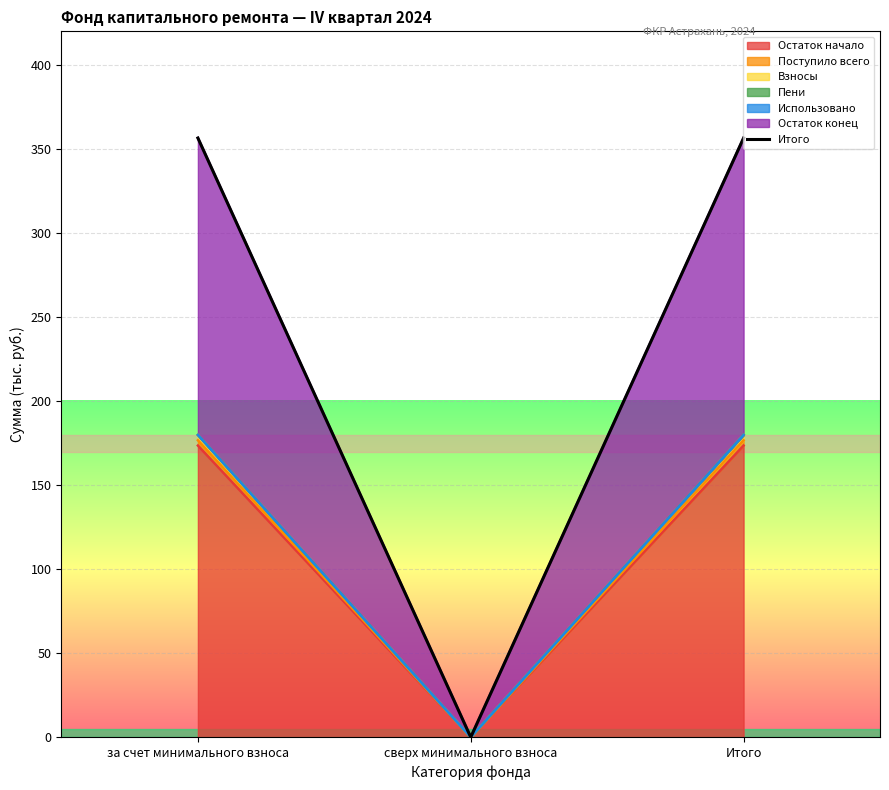

At which label does the data first exceed 356?

за счет минимального взноса